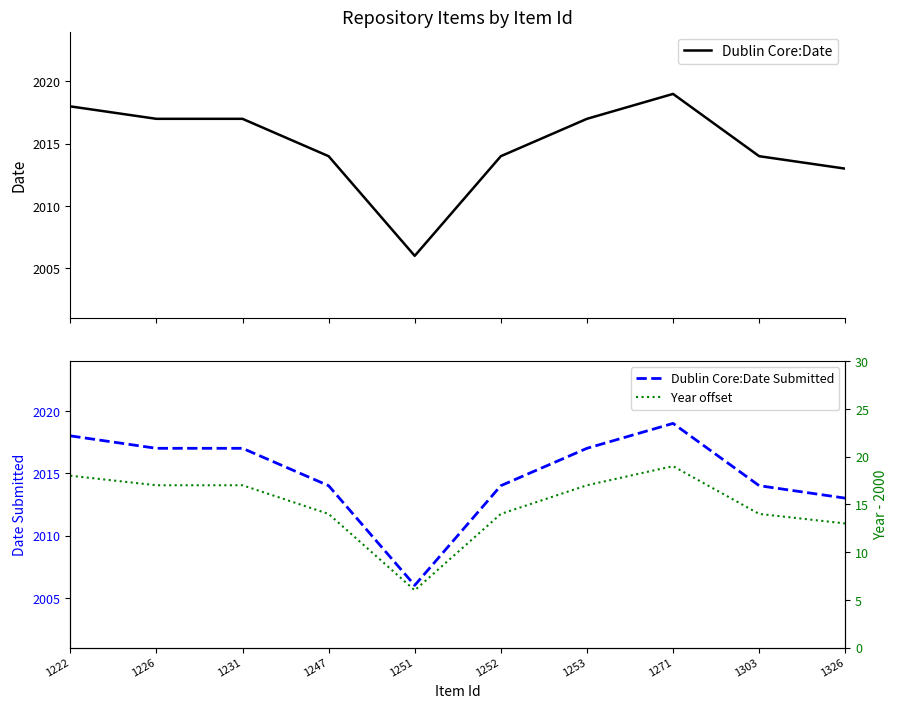

True or false: Year offset and Dublin Core:Date Submitted cross at least once.

False